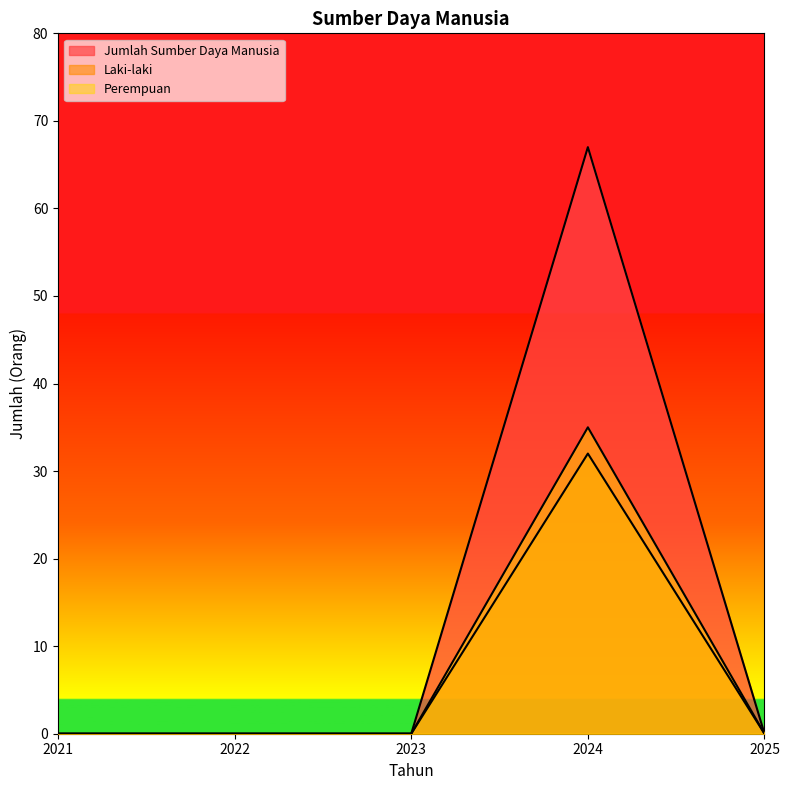

True or false: Perempuan has more than 0 points higher than both neighbors.

True